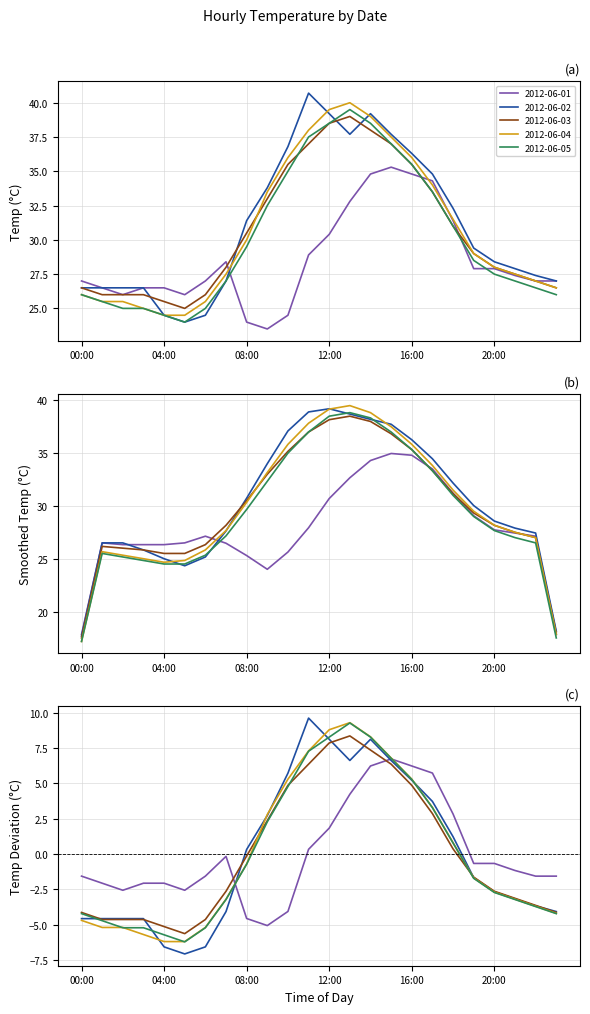

What is the spread (max minus min) of values at 01:00?

28.6